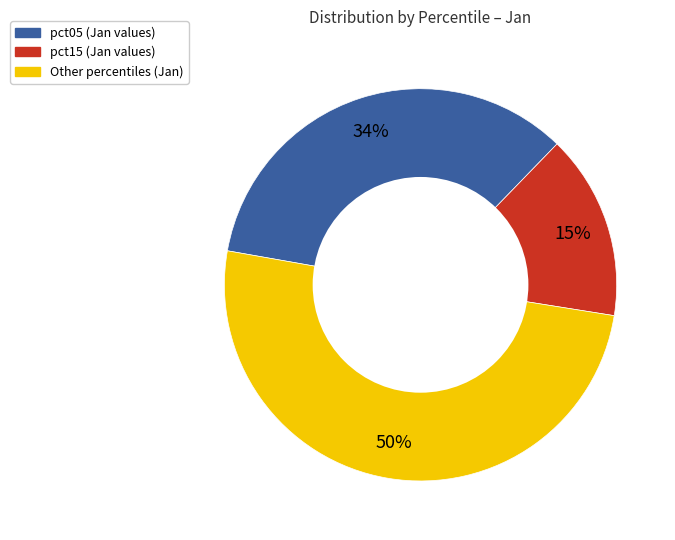

Count the number of slices in the pie.

3